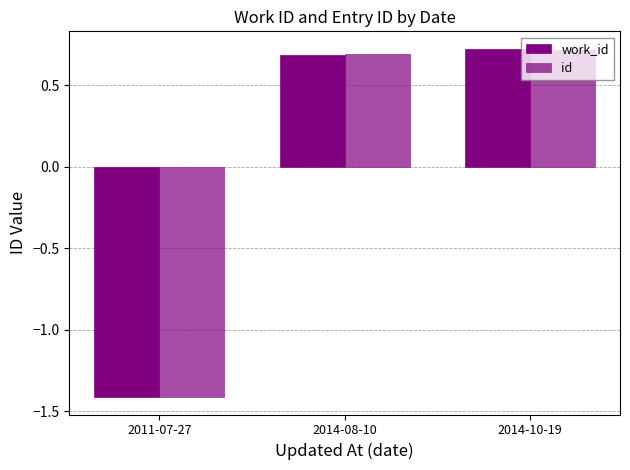

What is the difference between the second highest and minimum values in the id series?

2.1